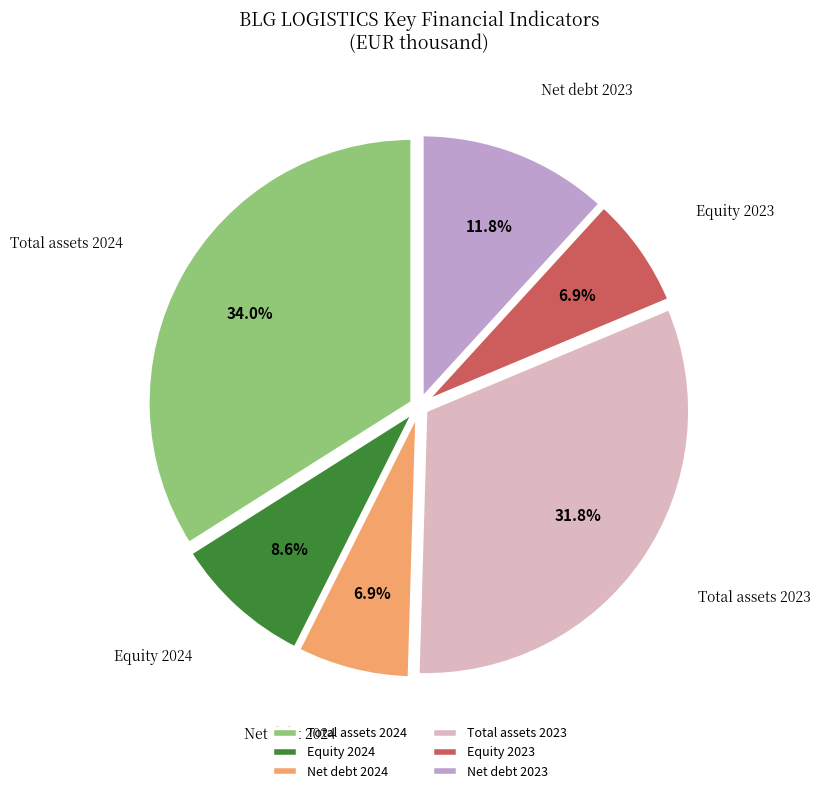

What is the ratio of the value at Total assets 2024 to the value at Equity 2023?

4.9